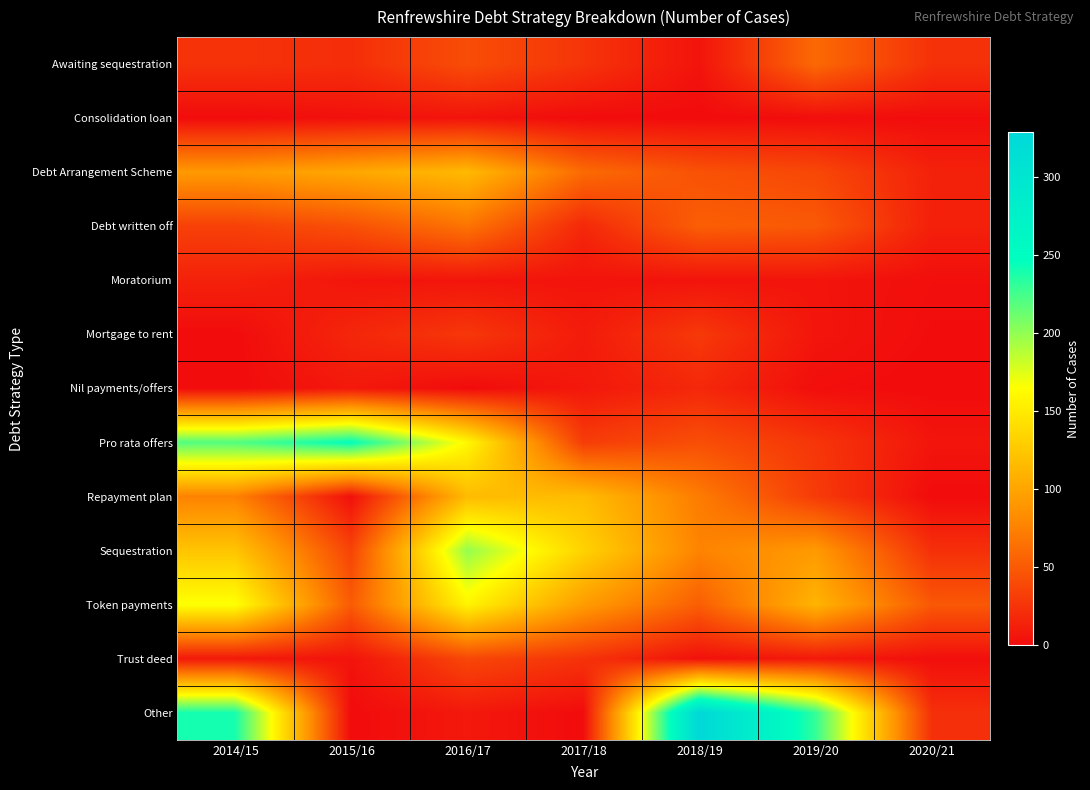

At 2018/19, list the series in order from largest to smallest.

Other, Sequestration, Repayment plan, Debt written off, Token payments, Debt Arrangement Scheme, Pro rata offers, Mortgage to rent, Nil payments/offers, Awaiting sequestration, Moratorium, Trust deed, Consolidation loan